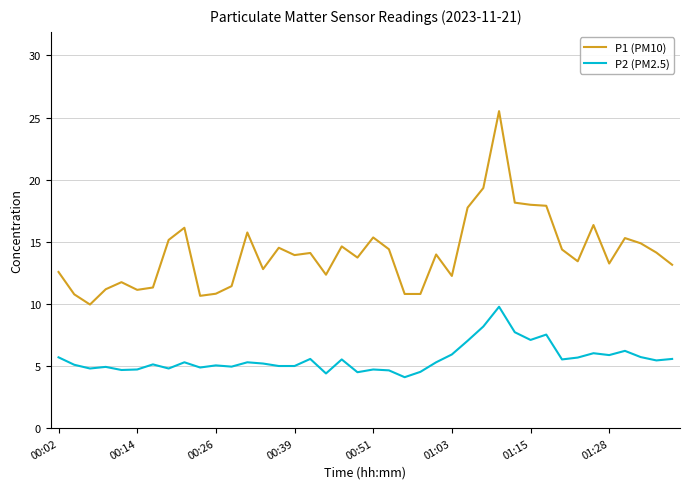

What is the difference between the second highest and minimum values in the P2 (PM2.5) series?

4.1